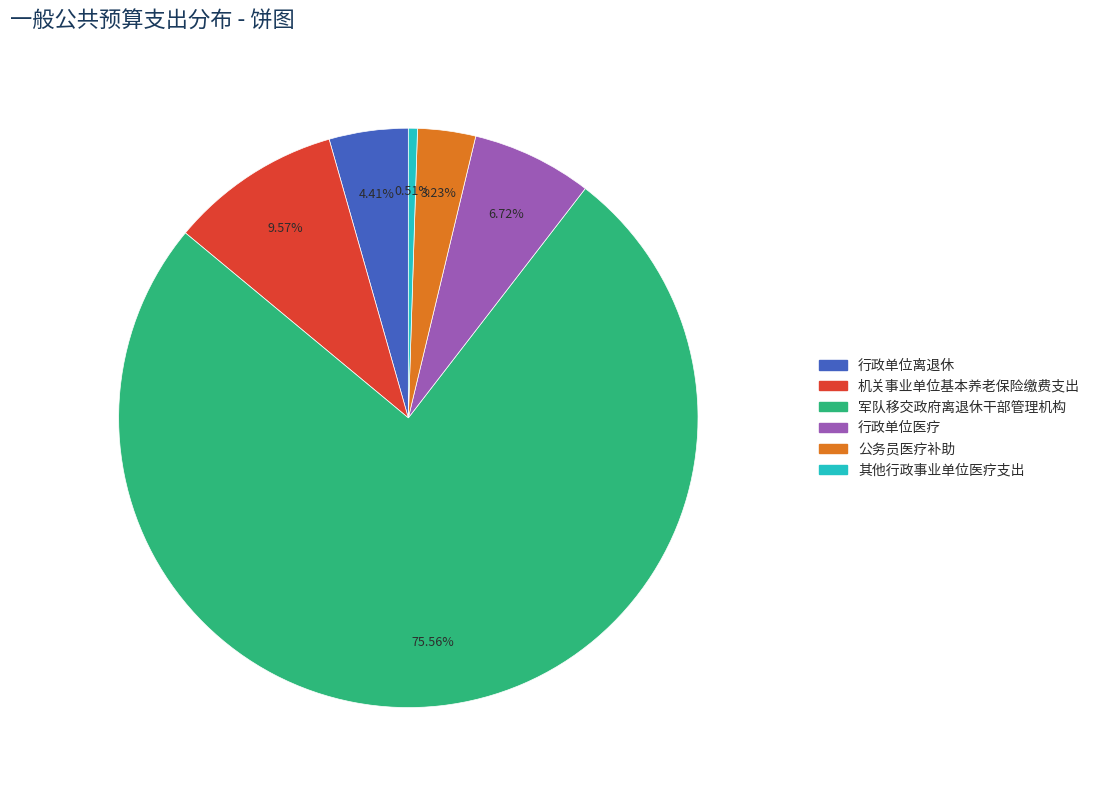

Which has a higher value, 军队移交政府离退休干部管理机构 or 行政单位离退休?

军队移交政府离退休干部管理机构